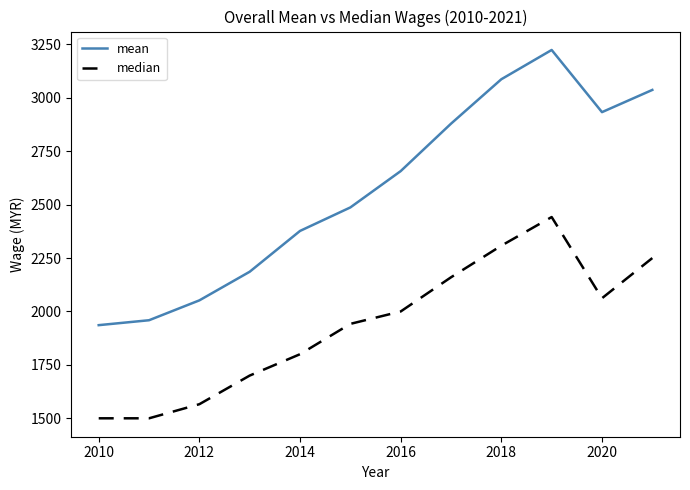

What is the greatest value displayed?

3224